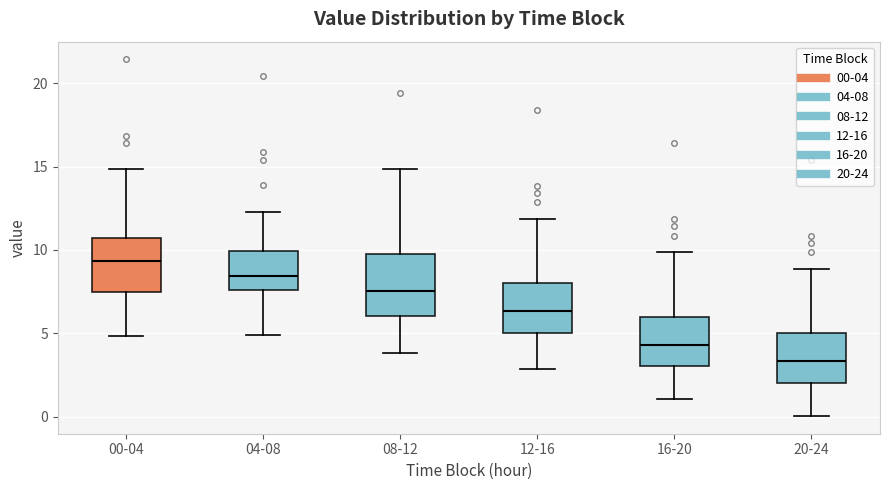

Where does the median line of the box for 12-16 sit on the y-axis? The values are not printed on the chart, so give them approximately, as read against the axis.

6.5